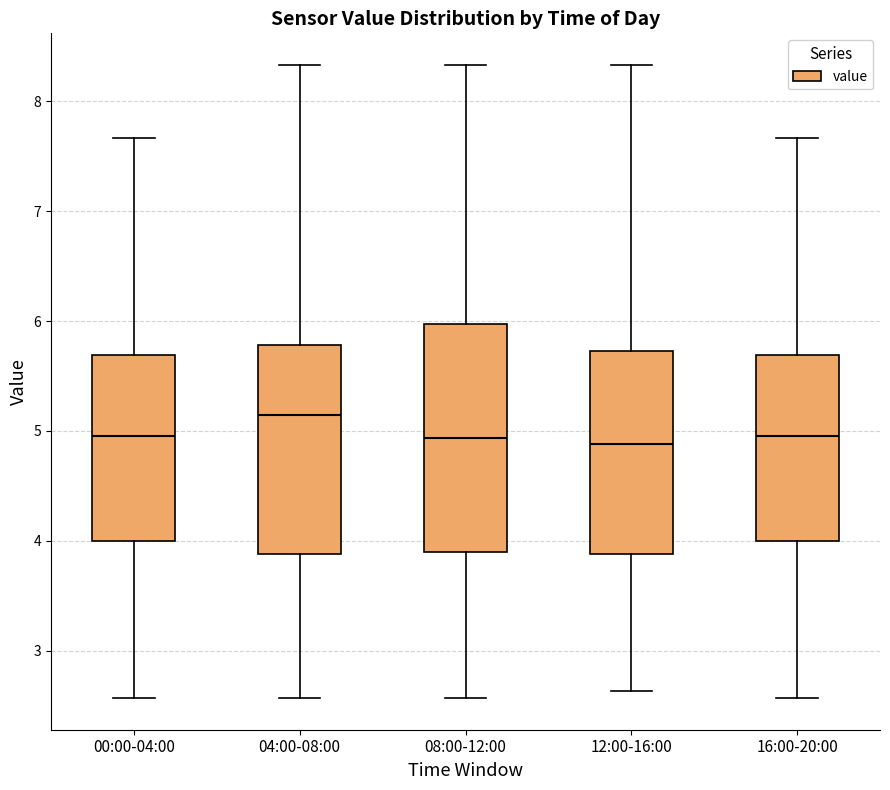

Reading left to right, transcribe this box plot: for each box, give where its median line is, the range the box spans, and where its two whiskers end, as read against the y-axis. The values are not printed on the chart, so give them approximately, as read against the axis.

00:00-04:00: median 5.0, box 4.0 to 5.7, whiskers 2.6 to 7.7
04:00-08:00: median 5.2, box 3.9 to 5.8, whiskers 2.6 to 8.3
08:00-12:00: median 4.9, box 3.9 to 6.0, whiskers 2.6 to 8.3
12:00-16:00: median 4.9, box 3.9 to 5.7, whiskers 2.6 to 8.3
16:00-20:00: median 5.0, box 4.0 to 5.7, whiskers 2.6 to 7.7